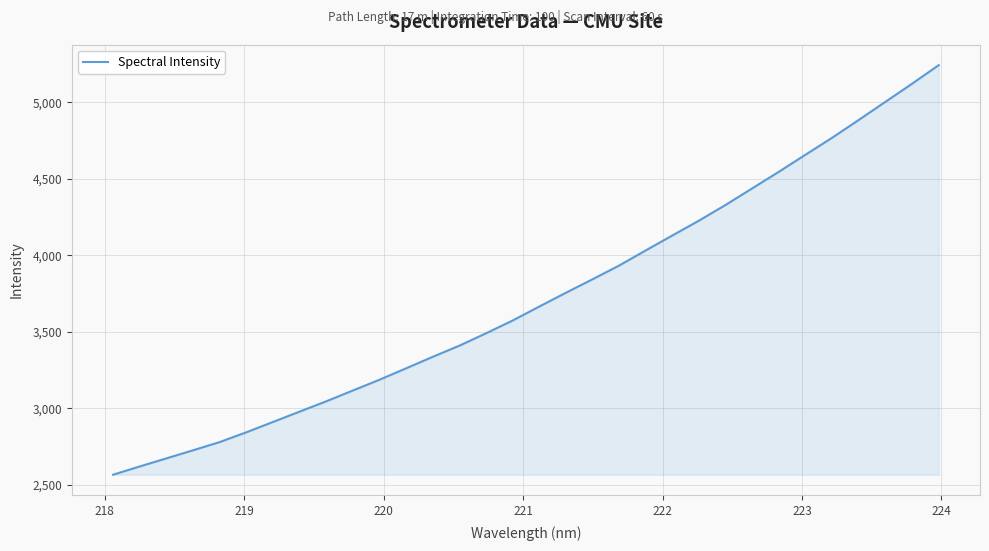

What is the smallest value displayed?

2565.1